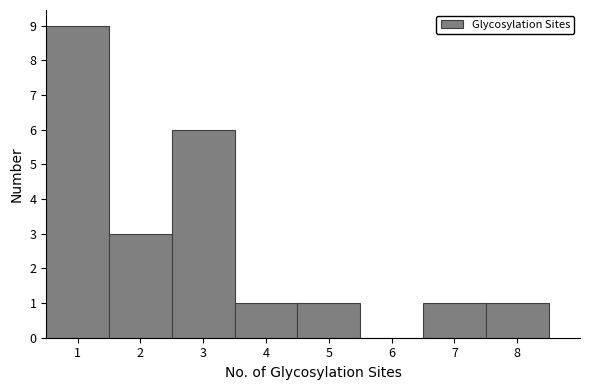

Reading left to right, transcribe this chart: for each bar, give the range it covers on the x-axis and its height. The values are not printed on the chart, so give them approximately, as read against the axis.

0.5 to 1.5: 9
1.5 to 2.5: 3
2.5 to 3.5: 6
3.5 to 4.5: 1
4.5 to 5.5: 1
5.5 to 6.5: 0
6.5 to 7.5: 1
7.5 to 8.5: 1